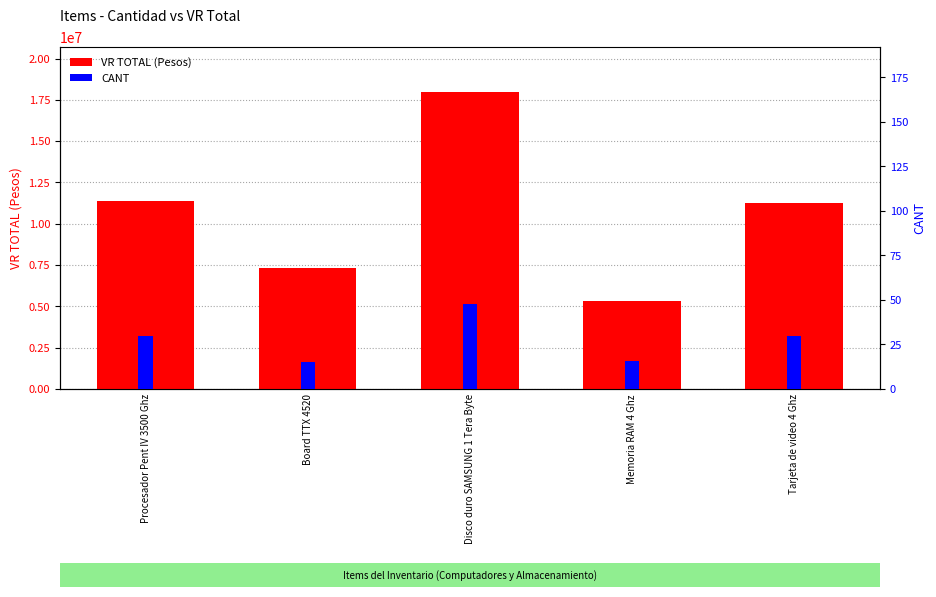

Which series has the widest spread of values?

VR TOTAL